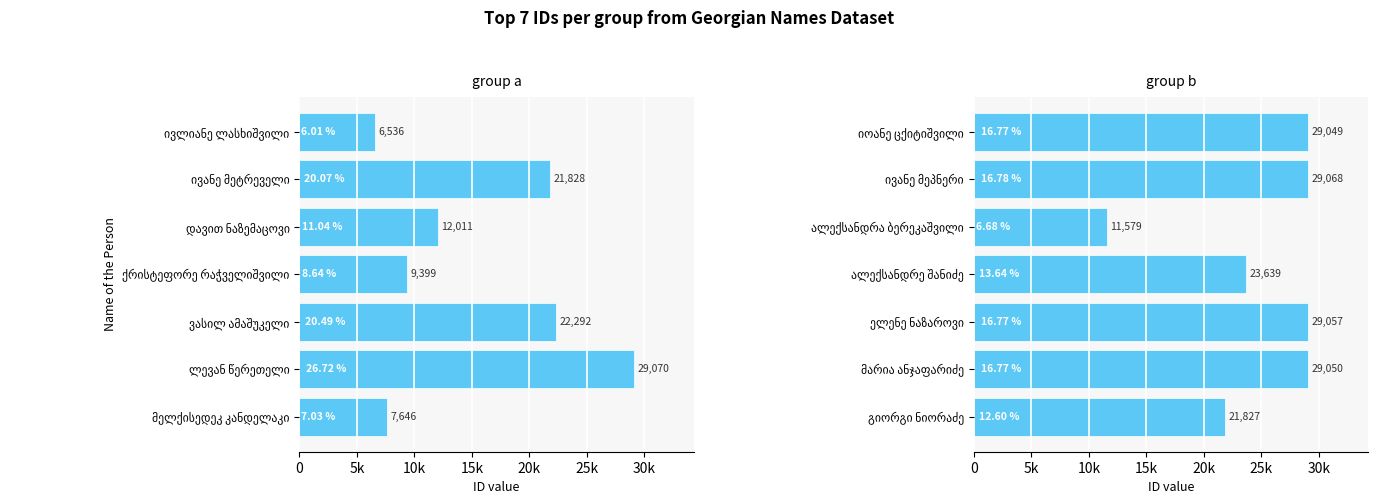

True or false: group a has a value of 22292 at ვასილ ამაშუკელი.

True